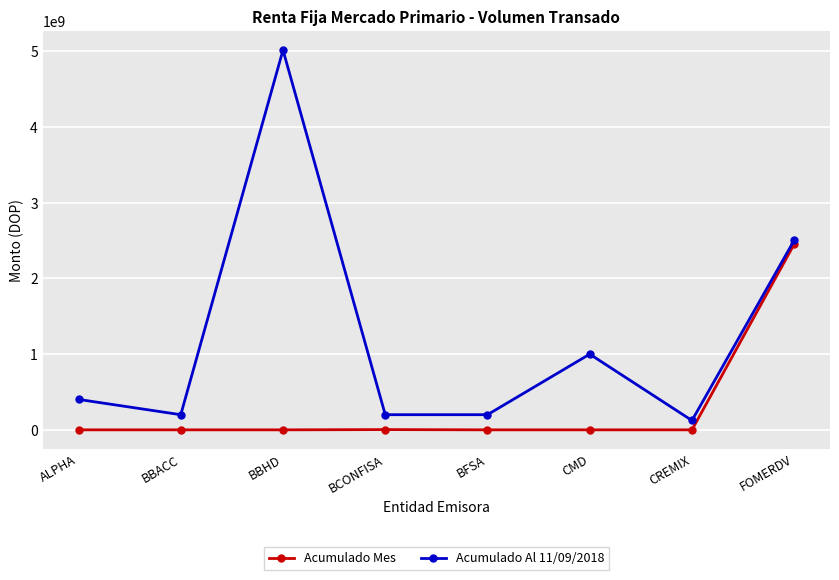

What is the label of the 7th point from the left?

CREMIX